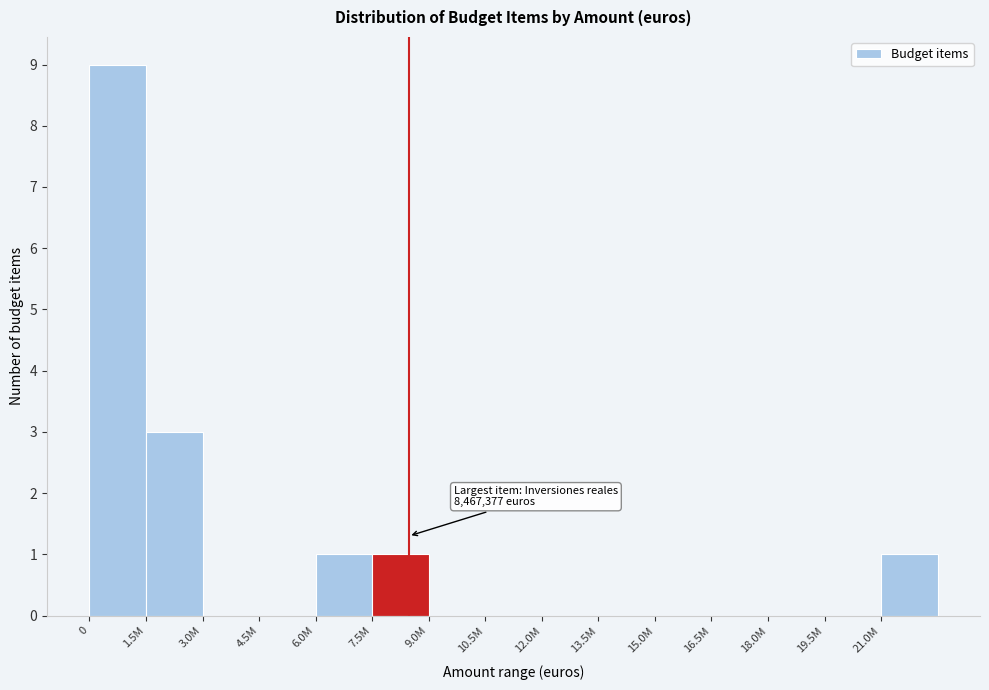

Reading left to right, what are all the values shown in this chart?

0=9	1.5M=3	3.0M=0	4.5M=0	6.0M=1	7.5M=1	9.0M=0	10.5M=0	12.0M=0	13.5M=0	15.0M=0	16.5M=0	18.0M=0	19.5M=0	21.0M=1